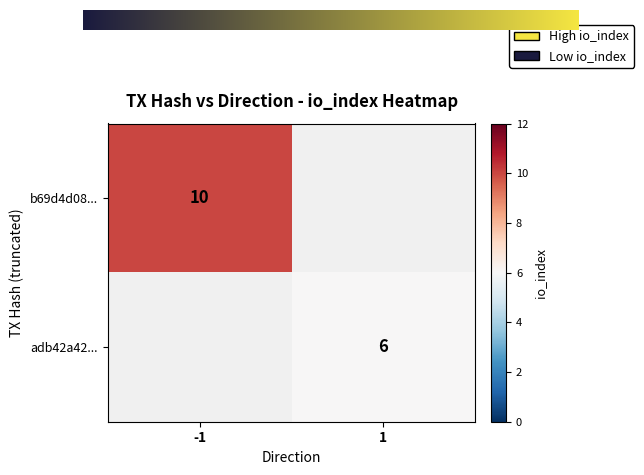

What is the maximum value shown in the chart?

10